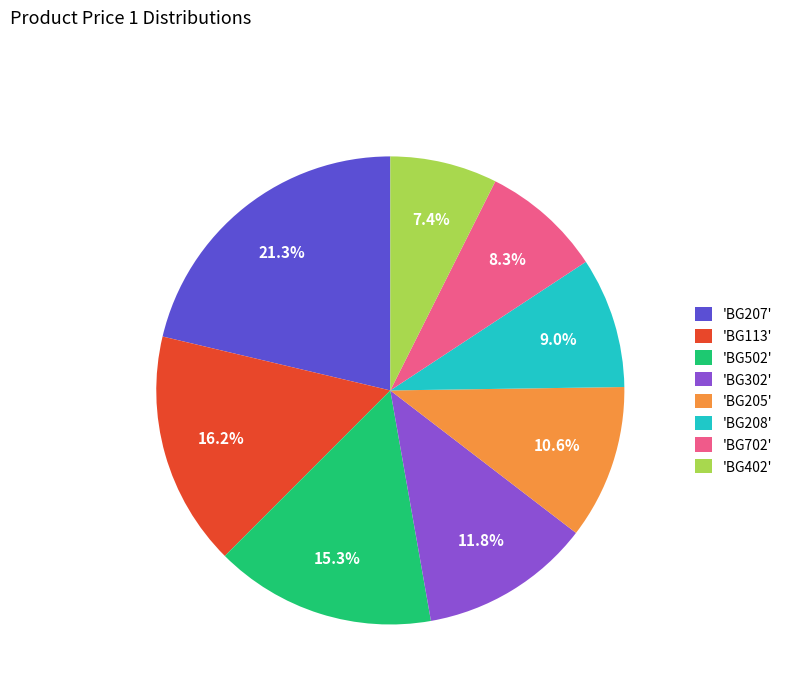

How many segments does this pie chart have?

8